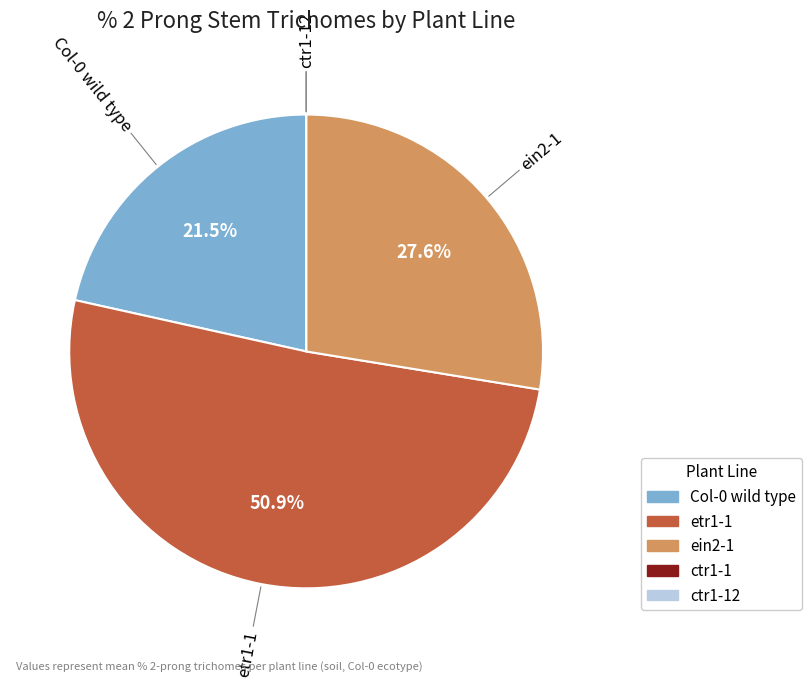

Is there any slice that represents more than half of the pie?

Yes